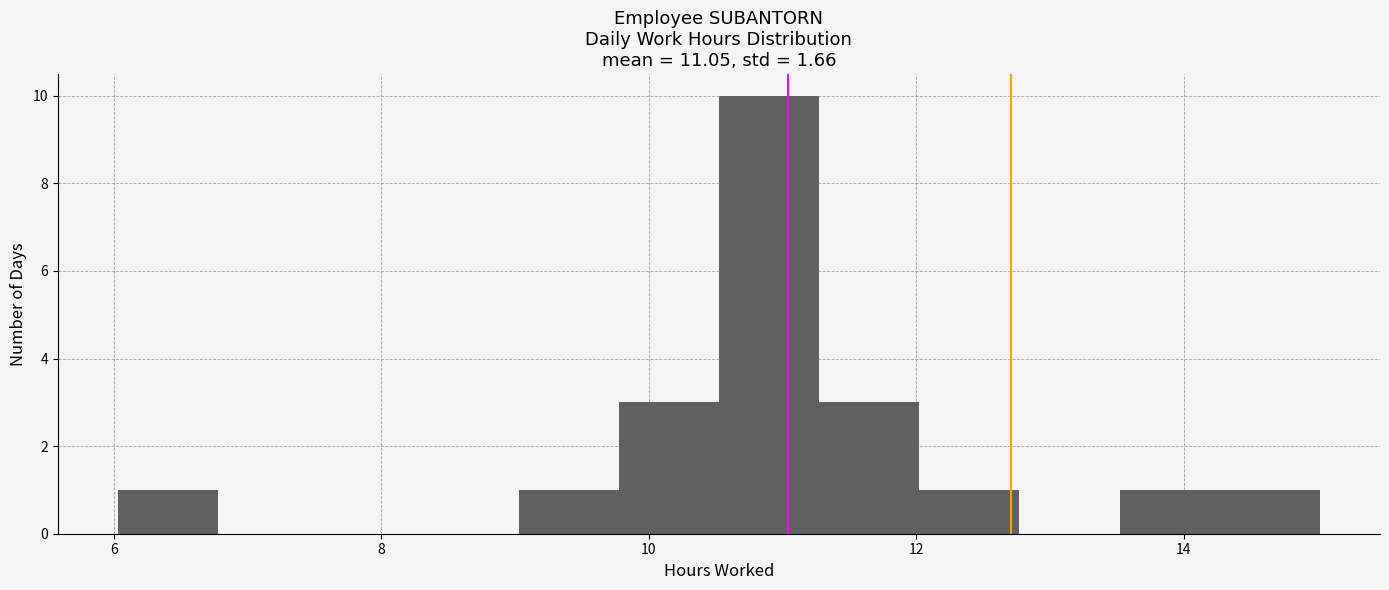

Around what value on the x-axis is the tallest bar? Give the approximate position of its centre, as read against the axis.

10.8